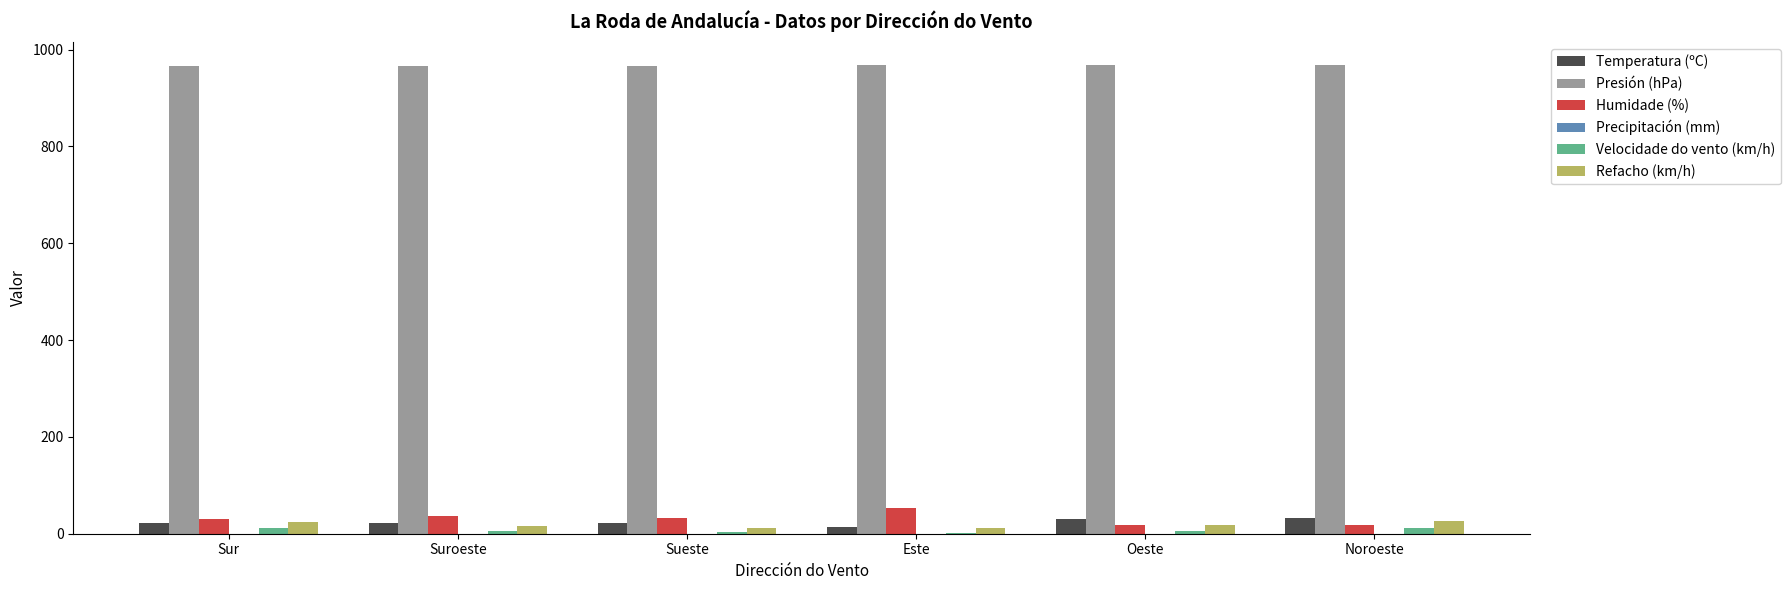

What is the maximum value shown in the chart?

967.7